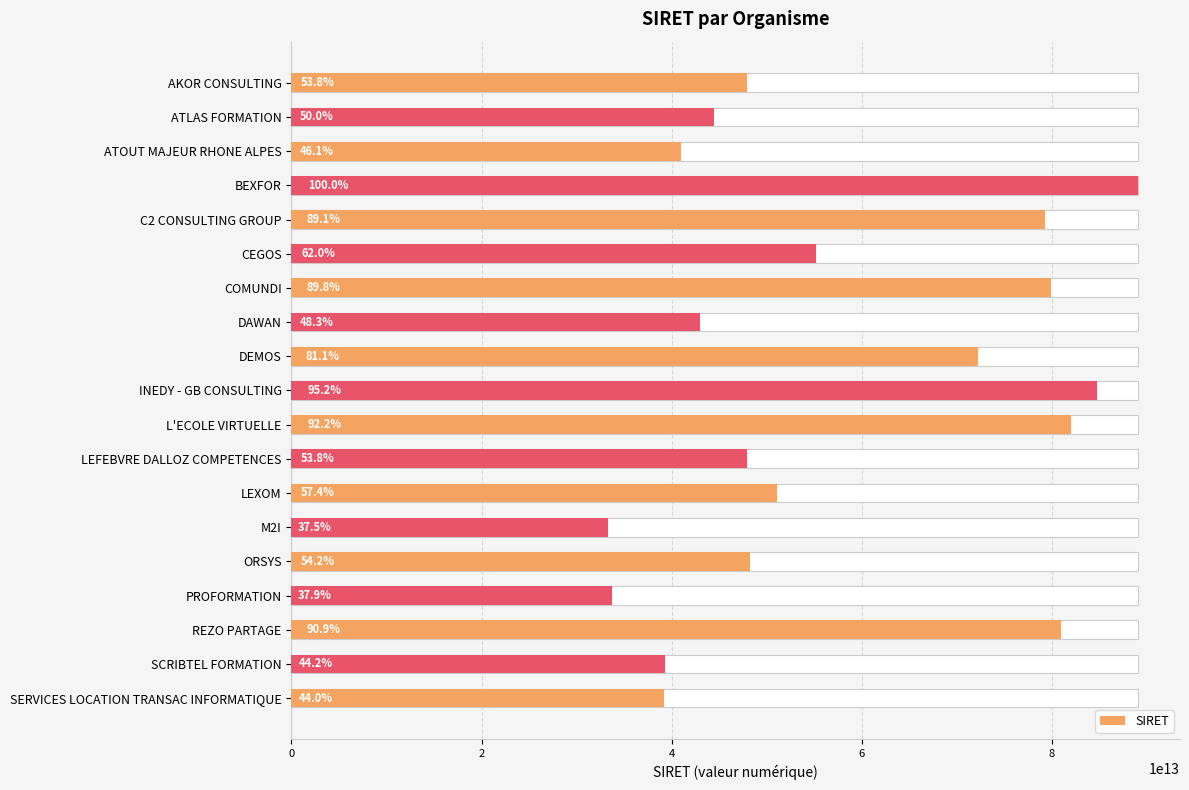

What is the greatest value displayed?

89043712200033